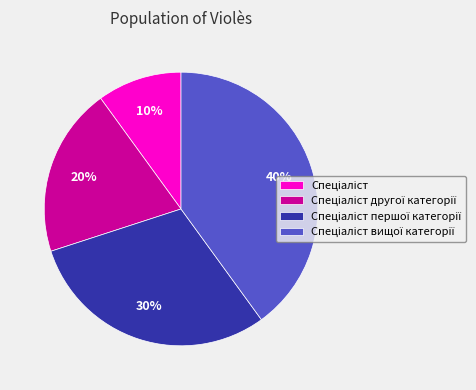

Does any single category account for the majority?

No